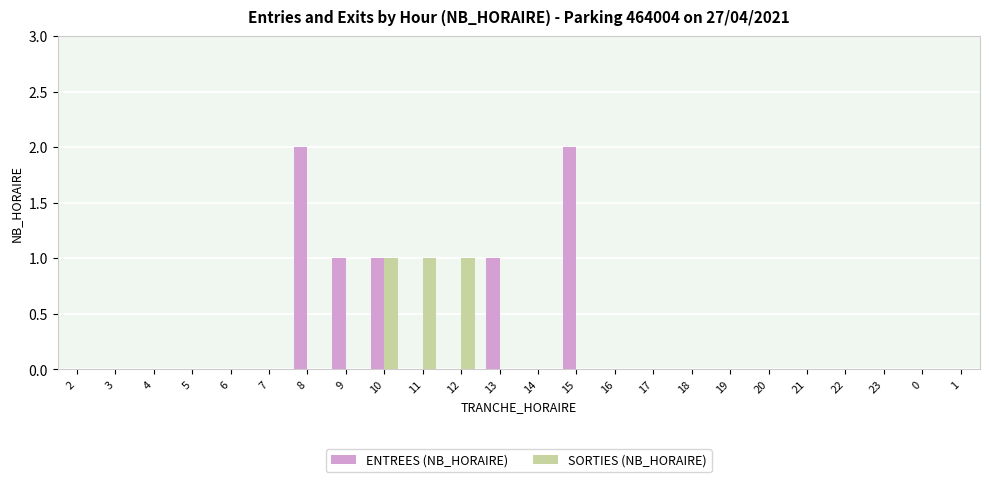

Is it true that ENTREES (NB_HORAIRE) equals 0 at 12?

True